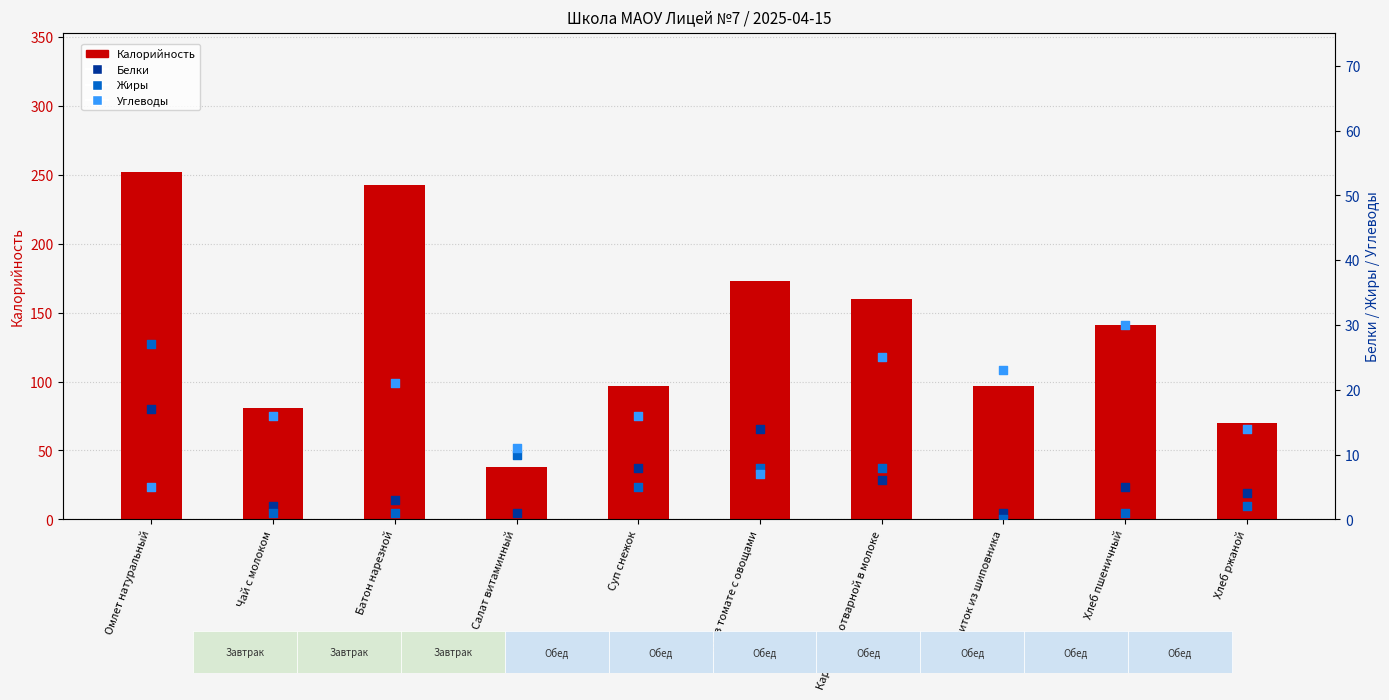

What are all the series names shown in the legend?

Калорийность, Белки, Жиры, Углеводы